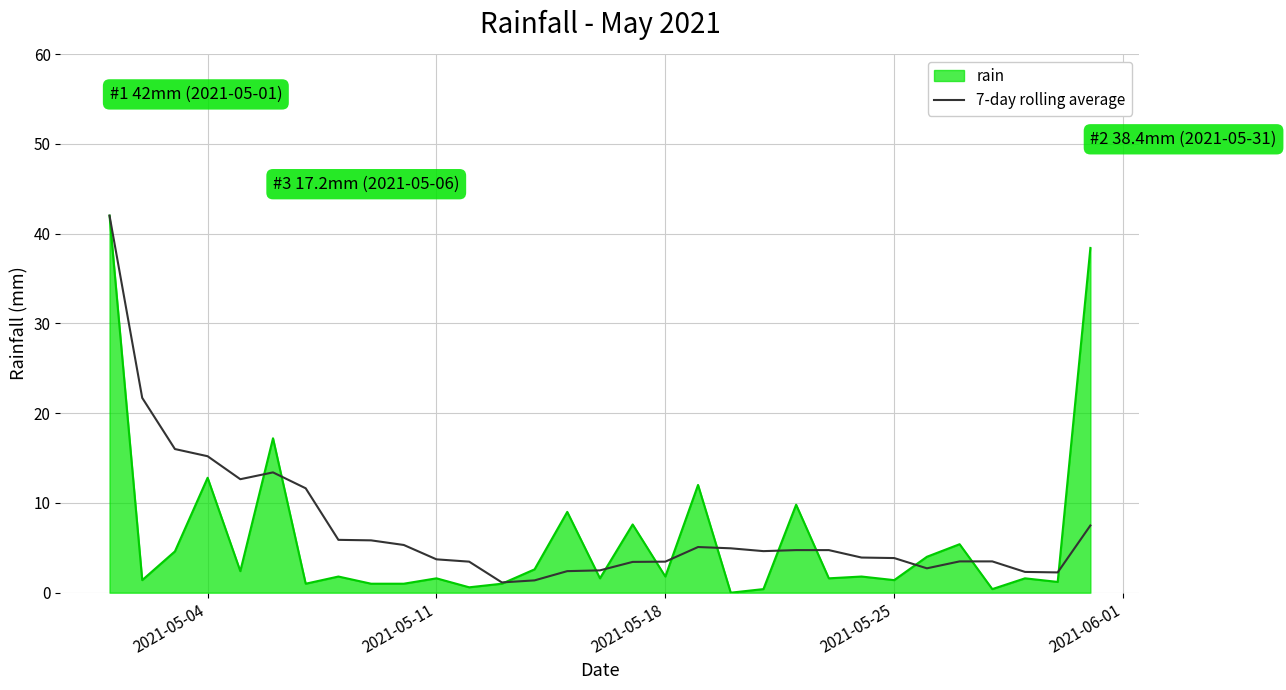

What is the maximum value shown in the chart?

42.0